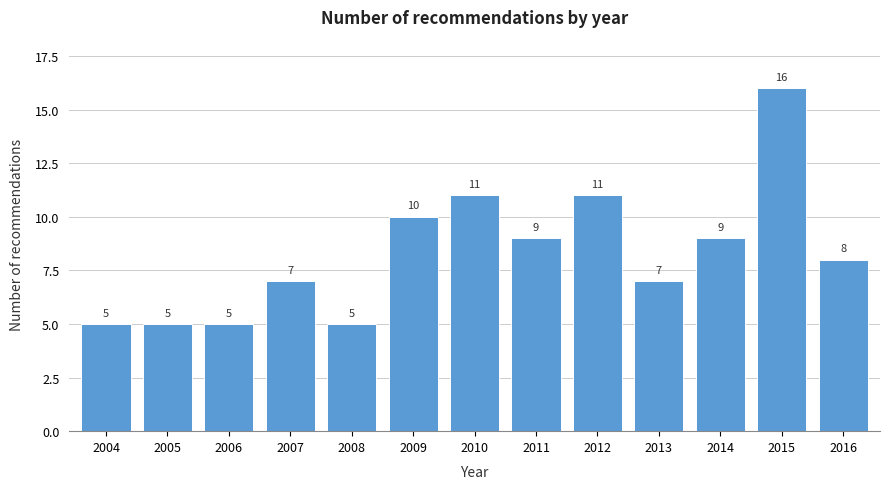

Reading right to left, what are all the values shown in this chart?

2016=8	2015=16	2014=9	2013=7	2012=11	2011=9	2010=11	2009=10	2008=5	2007=7	2006=5	2005=5	2004=5